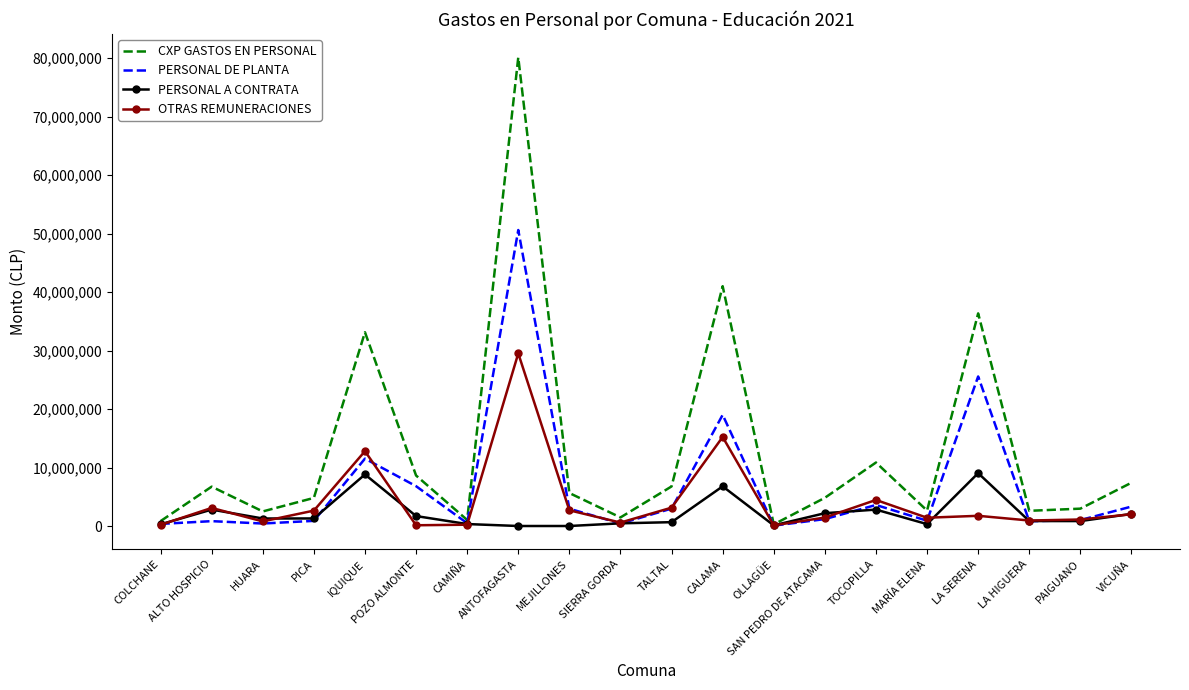

Is it true that PERSONAL DE PLANTA equals 3596229 at TOCOPILLA?

True